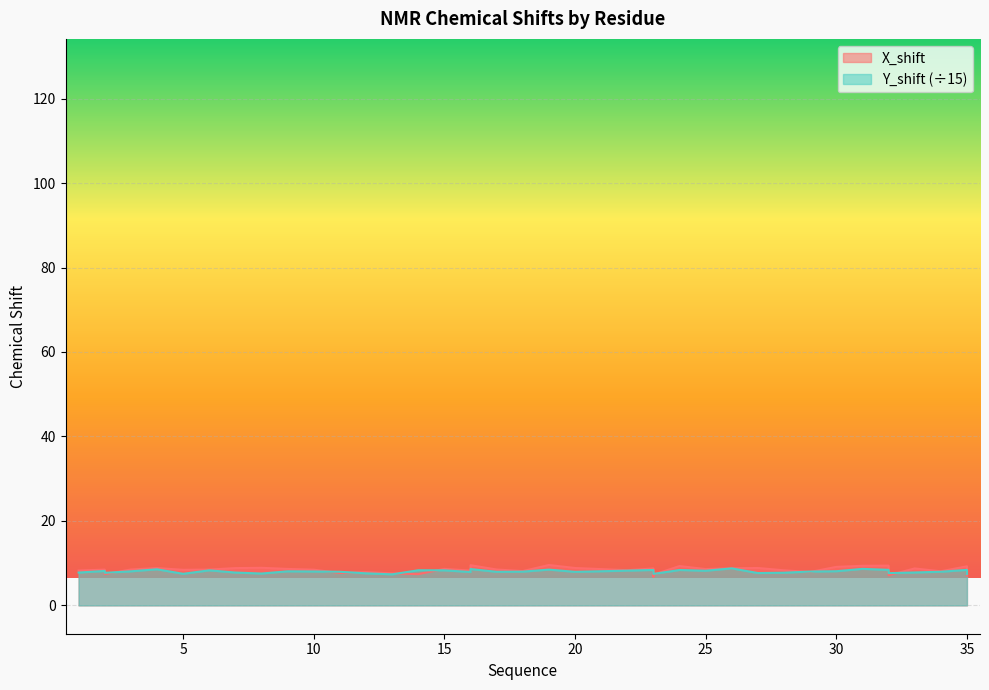

Where do Y_shift and X_shift first cross each other?

2 and 2